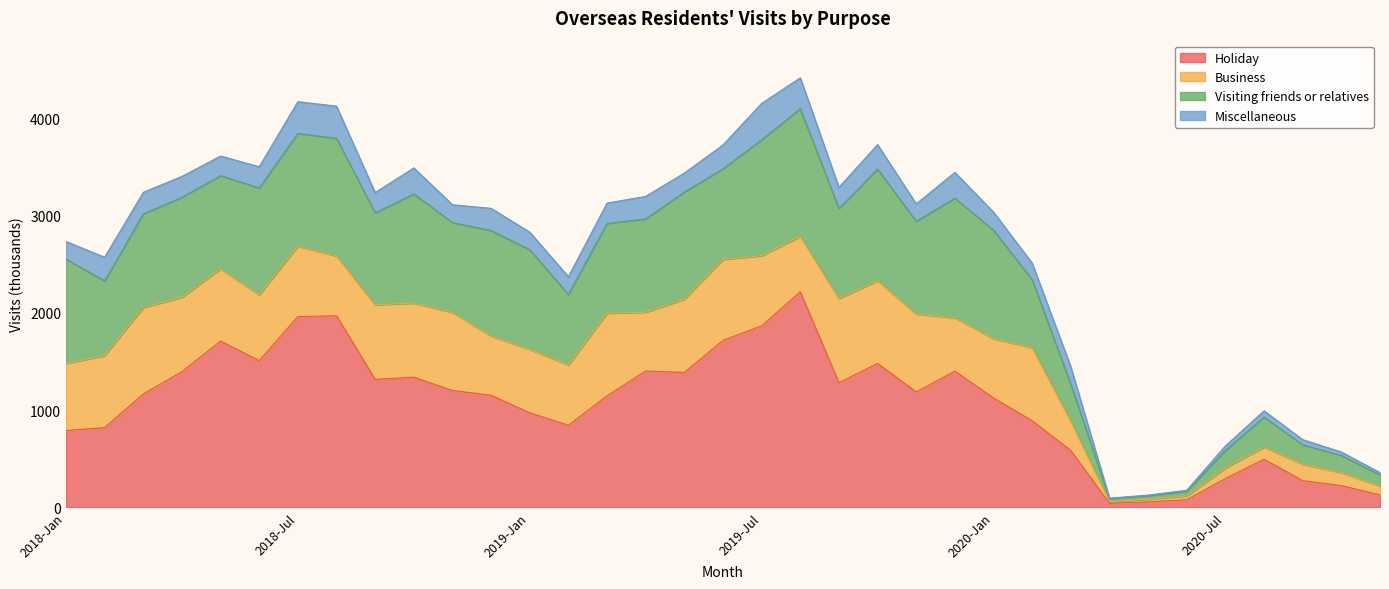

Reading left to right, extract all data points from this chart.

Holiday: 2018-Jan=790.4	2018-Feb=820.4	2018-Mar=1166.8	2018-Apr=1395.5	2018-May=1710.2	2018-Jun=1508.3	2018-Jul=1962.1	2018-Aug=1970.6	2018-Sep=1316.6	2018-Oct=1338.7	2018-Nov=1202.4	2018-Dec=1152.7	2019-Jan=972.8	2019-Feb=844.4	2019-Mar=1147.1	2019-Apr=1402.6	2019-May=1387.9	2019-Jun=1717.8	2019-Jul=1866.2	2019-Aug=2217.4	2019-Sep=1281.7	2019-Oct=1480.1	2019-Nov=1186.7	2019-Dec=1401.0	2020-Jan=1124.8	2020-Feb=891.0	2020-Mar=584.1	2020-Apr=41.6	2020-May=56.6	2020-Jun=79.2	2020-Jul=296.4	2020-Aug=494.6	2020-Sep=275.2	2020-Oct=223.7	2020-Nov=128.3
Business: 2018-Jan=690.6	2018-Feb=741.0	2018-Mar=887.5	2018-Apr=765.3	2018-May=743.1	2018-Jun=676.8	2018-Jul=725.0	2018-Aug=614.5	2018-Sep=766.1	2018-Oct=762.9	2018-Nov=802.8	2018-Dec=609.4	2019-Jan=652.0	2019-Feb=620.8	2019-Mar=850.0	2019-Apr=604.3	2019-May=753.7	2019-Jun=832.3	2019-Jul=722.2	2019-Aug=569.0	2019-Sep=865.9	2019-Oct=850.2	2019-Nov=801.3	2019-Dec=548.9	2020-Jan=610.3	2020-Feb=751.2	2020-Mar=299.0	2020-Apr=18.5	2020-May=27.3	2020-Jun=38.4	2020-Jul=109.7	2020-Aug=126.7	2020-Sep=169.6	2020-Oct=133.9	2020-Nov=92.1
Visiting friends or relatives: 2018-Jan=1072.6	2018-Feb=766.5	2018-Mar=964.0	2018-Apr=1028.0	2018-May=958.7	2018-Jun=1099.4	2018-Jul=1158.7	2018-Aug=1210.3	2018-Sep=946.0	2018-Oct=1121.6	2018-Nov=924.1	2018-Dec=1084.6	2019-Jan=1025.0	2019-Feb=724.0	2019-Mar=923.2	2019-Apr=959.8	2019-May=1101.3	2019-Jun=931.6	2019-Jul=1191.8	2019-Aug=1313.0	2019-Sep=924.8	2019-Oct=1148.8	2019-Nov=953.5	2019-Dec=1229.8	2020-Jan=1115.2	2020-Feb=699.6	2020-Mar=381.9	2020-Apr=29.0	2020-May=35.2	2020-Jun=47.9	2020-Jul=179.7	2020-Aug=306.9	2020-Sep=198.9	2020-Oct=176.1	2020-Nov=113.2
Miscellaneous: 2018-Jan=180.5	2018-Feb=244.6	2018-Mar=221.7	2018-Apr=215.1	2018-May=201.6	2018-Jun=218.9	2018-Jul=326.6	2018-Aug=331.1	2018-Sep=208.7	2018-Oct=268.3	2018-Nov=183.2	2018-Dec=228.8	2019-Jan=180.5	2019-Feb=183.3	2019-Mar=209.0	2019-Apr=231.7	2019-May=195.6	2019-Jun=245.6	2019-Jul=374.4	2019-Aug=318.4	2019-Sep=219.3	2019-Oct=251.9	2019-Nov=179.5	2019-Dec=265.4	2020-Jan=185.8	2020-Feb=170.5	2020-Mar=180.7	2020-Apr=5.8	2020-May=7.4	2020-Jun=11.0	2020-Jul=46.8	2020-Aug=64.8	2020-Sep=52.8	2020-Oct=36.0	2020-Nov=24.1